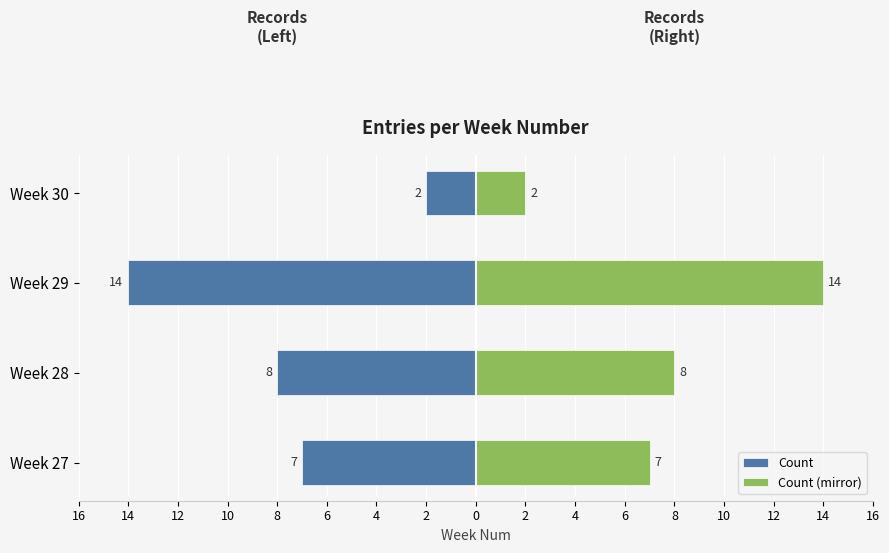

Which series has the largest total across all categories?

Count (mirror)